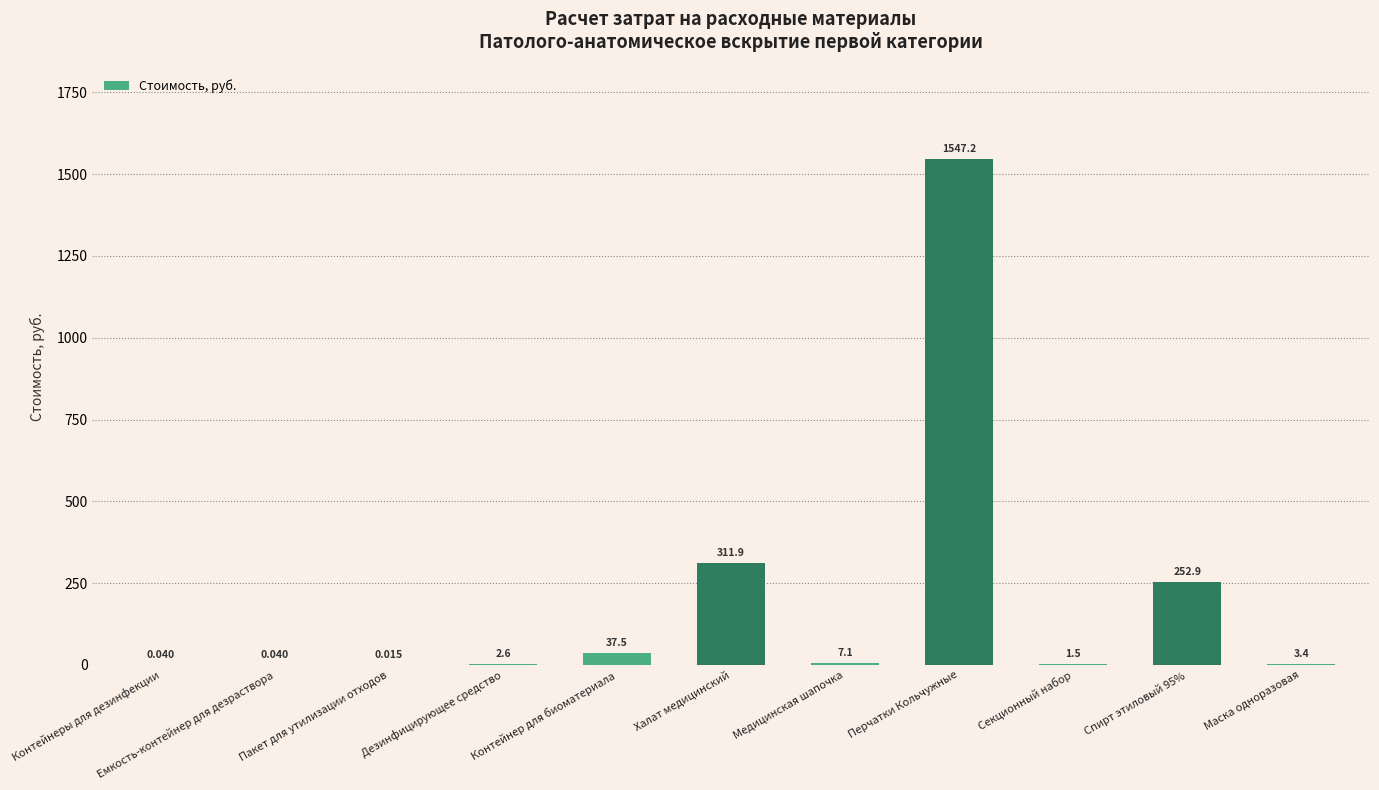

Are the bars grouped side by side (vs. stacked)?

No